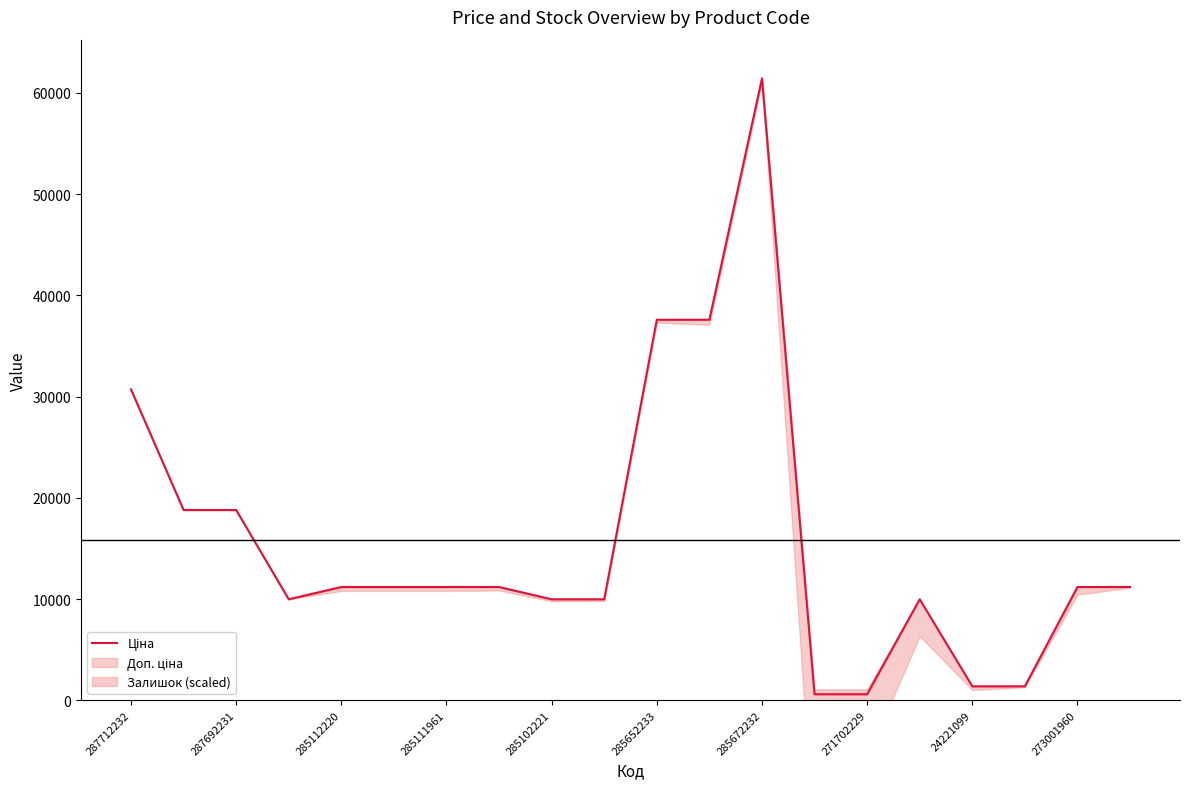

Approximately how many times larger is the value at 285102221 compared to 19?

1.0